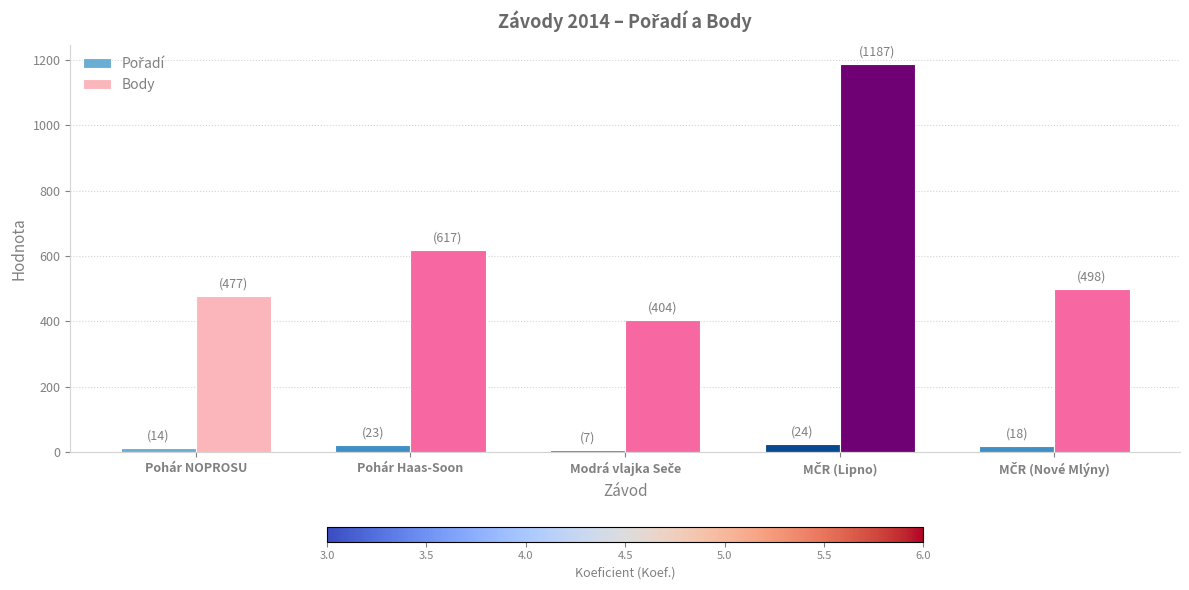

What is the average value of the Body series?

637